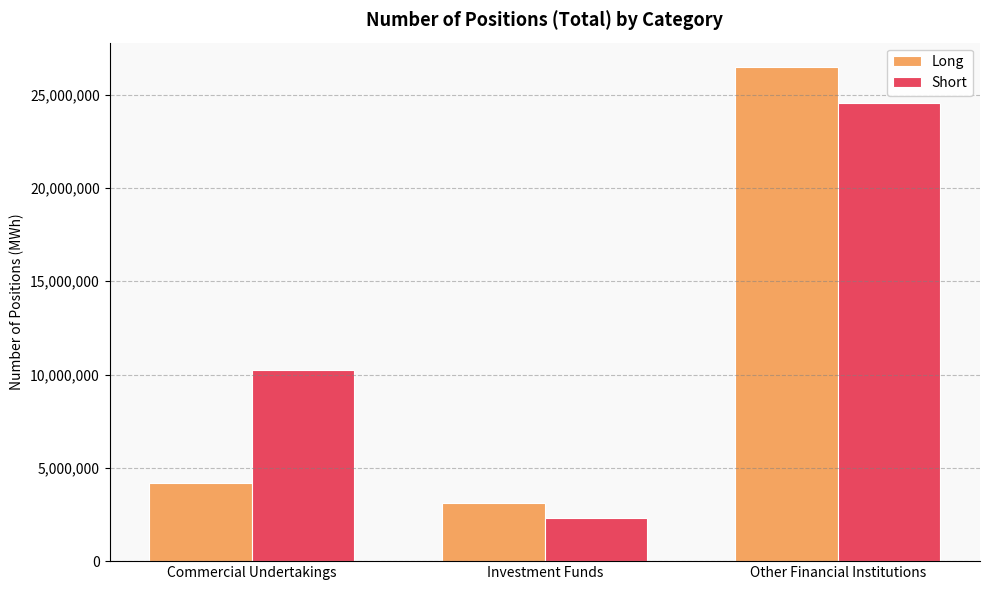

What is the approximate value of Long at Investment Funds?

3111239